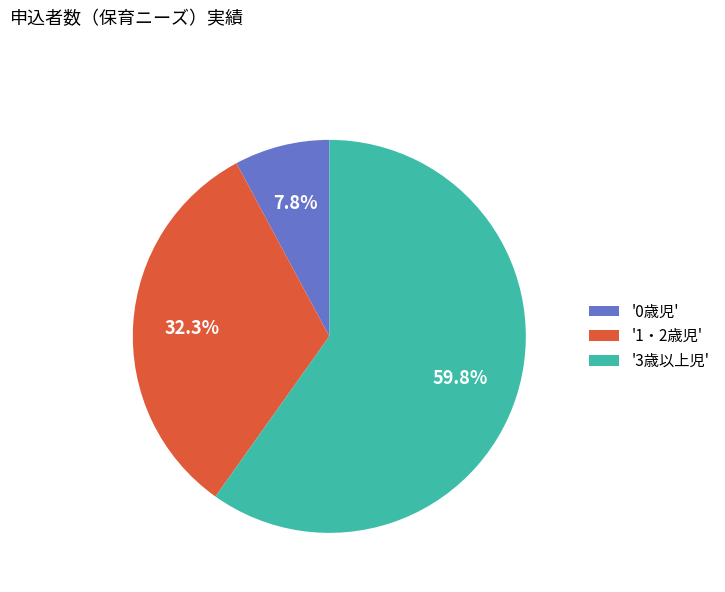

Between '3歳以上児' and '0歳児', which is larger?

'3歳以上児'